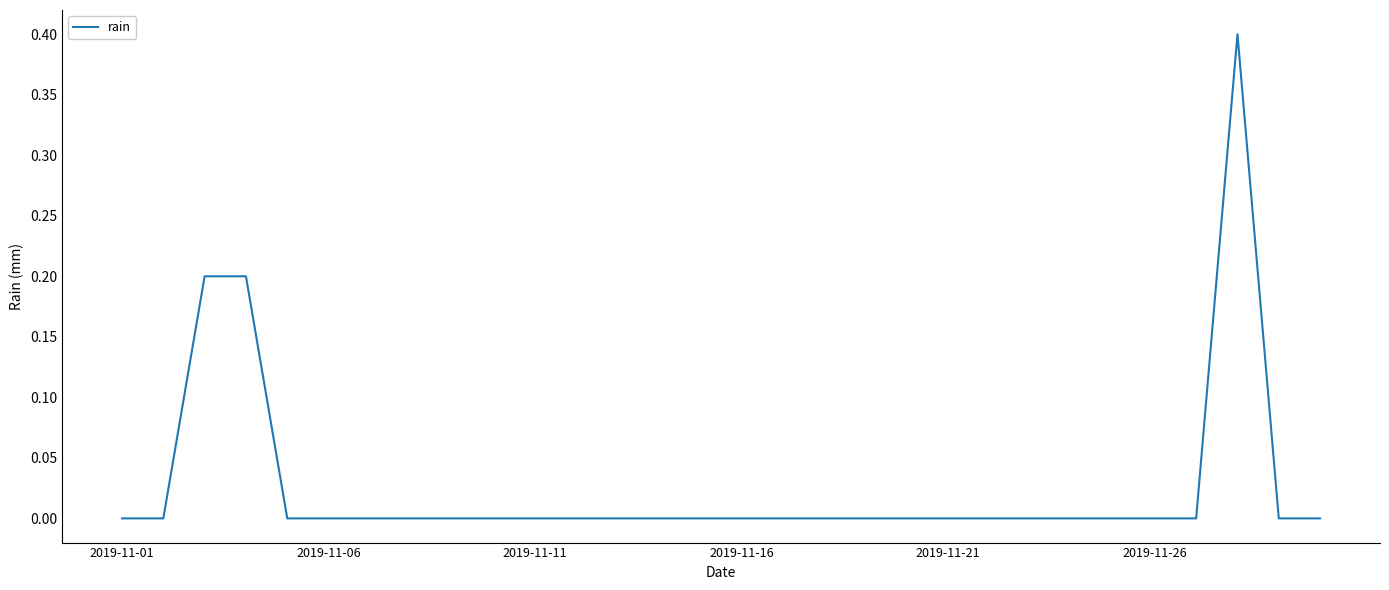

What is the sum of all values?

0.8